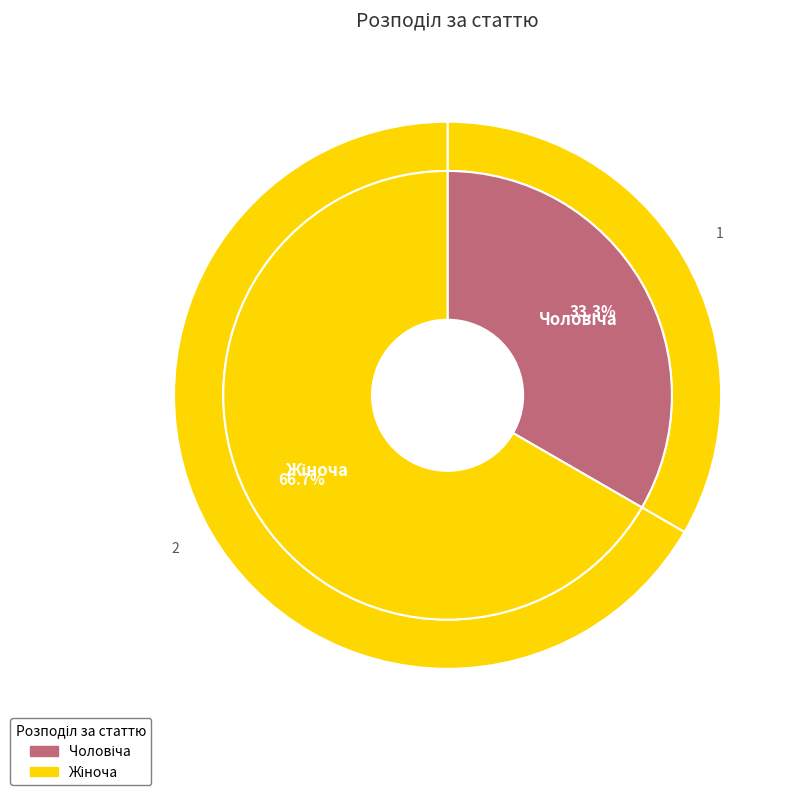

Rank the categories by value from highest to lowest.

Жіноча, Чоловіча